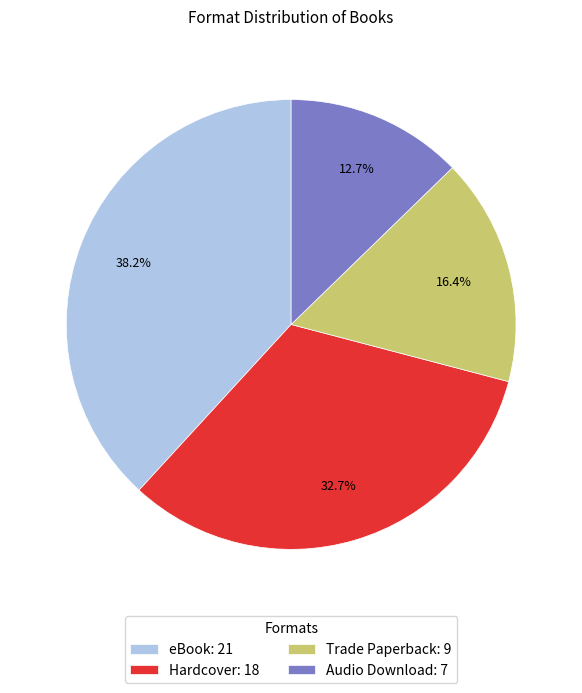

What percentage is NOT represented by eBook?

61.8%